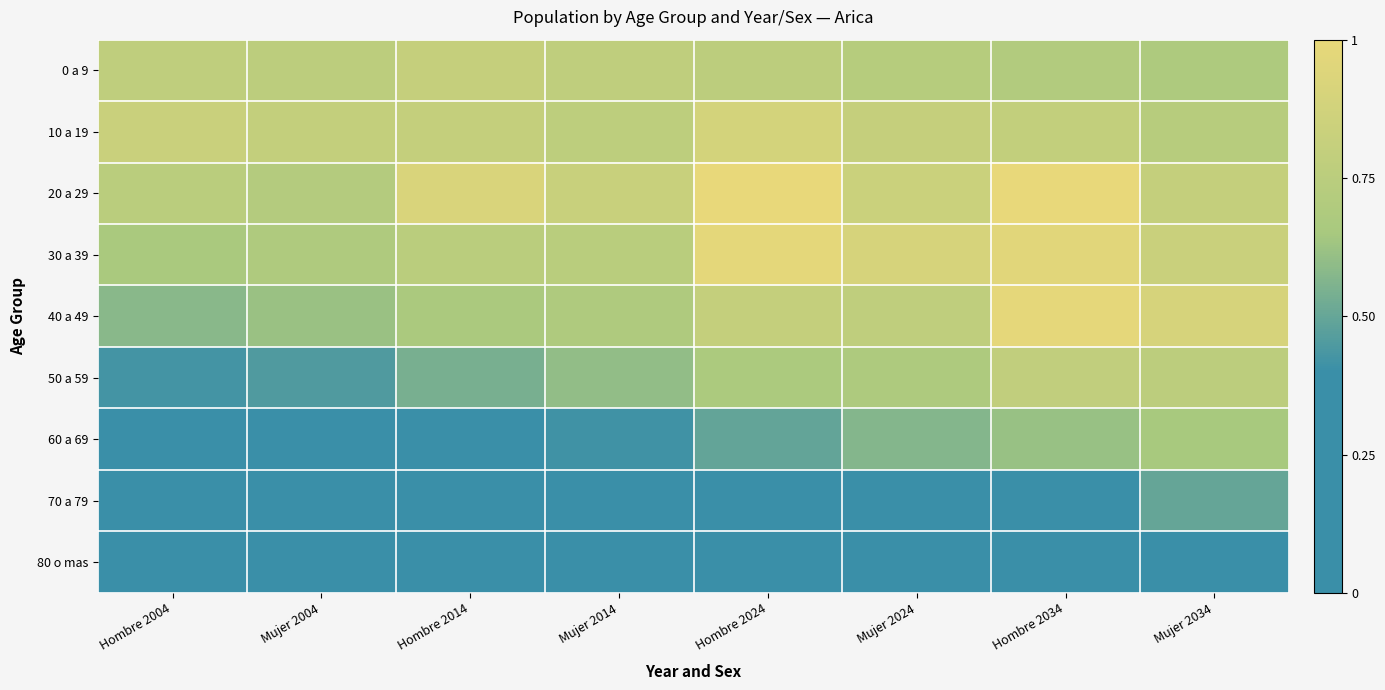

Which series has the largest total across all categories?

20 a 29